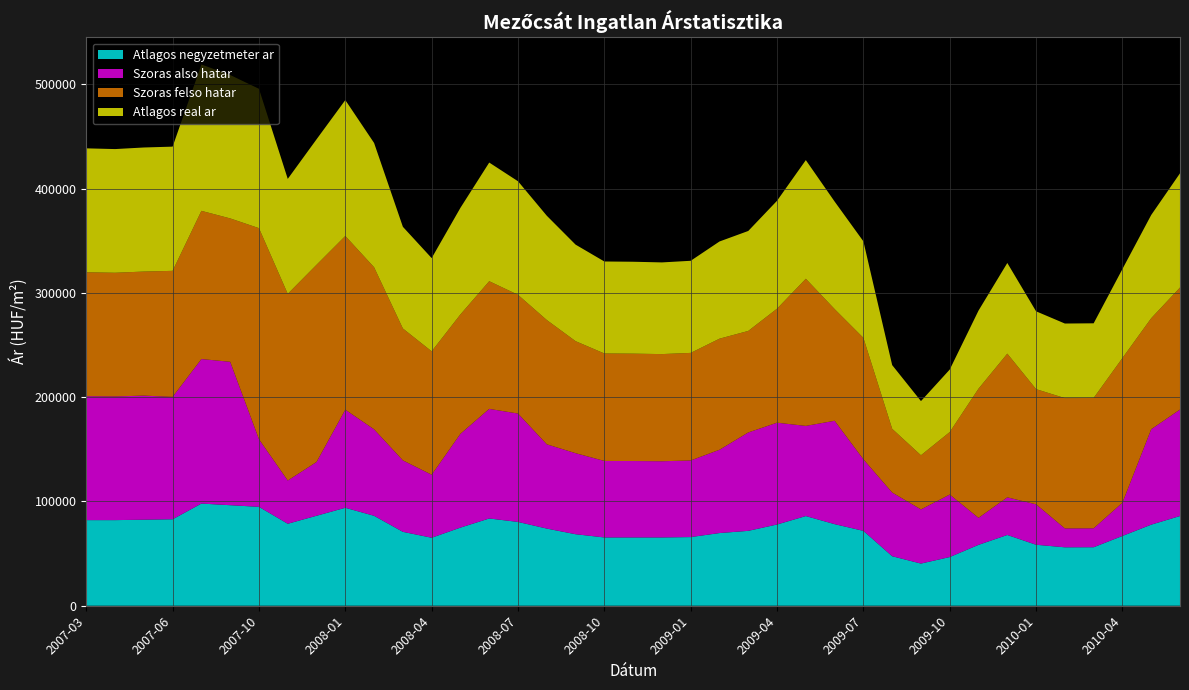

Reading left to right, what are all the values shown in this chart?

Atlagos negyzetmeter ar: 2007-03=82118	2007-04=82118	2007-05=82534	2007-06=82950	2007-07=98001	2007-08=96425	2007-10=94848	2007-11=78636	2007-12=86303	2008-01=93969	2008-02=86257	2008-03=70879	2008-04=65222	2008-05=74938	2008-06=83686	2008-07=80390	2008-08=74007	2008-09=68592	2008-10=65500	2008-11=65500	2008-12=65500	2009-01=65857	2009-02=69711	2009-03=71829	2009-04=77919	2009-05=86010	2009-06=78256	2009-07=71815	2009-08=47480	2009-09=40450	2009-10=46699	2009-11=58412	2009-12=67880	2010-01=58495	2010-02=56041	2010-03=56110	2010-04=66943	2010-05=77777	2010-06=86053
Szoras also hatar: 2007-03=118866	2007-04=118633	2007-05=119001	2007-06=117370	2007-07=138622	2007-08=137550	2007-10=64882	2007-11=41474	2007-12=51575	2008-01=94095	2008-02=82949	2008-03=68534	2008-04=60416	2008-05=89995	2008-06=105136	2008-07=103945	2008-08=80830	2008-09=77744	2008-10=73382	2008-11=73301	2008-12=73087	2009-01=73486	2009-02=79888	2009-03=94378	2009-04=97647	2009-05=86486	2009-06=99151	2009-07=68631	2009-08=61111	2009-09=51942	2009-10=59949	2009-11=25877	2009-12=36091	2010-01=38771	2010-02=18122	2010-03=18169	2010-04=31917	2010-05=91548	2010-06=102115
Szoras felso hatar: 2007-03=118866	2007-04=118633	2007-05=119001	2007-06=120900	2007-07=142152	2007-08=137550	2007-10=202444	2007-11=179036	2007-12=189137	2008-01=166603	2008-02=155457	2008-03=126516	2008-04=118398	2008-05=114507	2008-06=122468	2008-07=113891	2008-08=119220	2008-09=107442	2008-10=103080	2008-11=102999	2008-12=102785	2009-01=103184	2009-02=106556	2009-03=97382	2009-04=109373	2009-05=141142	2009-06=107153	2009-07=116503	2009-08=61111	2009-09=51942	2009-10=59949	2009-11=123919	2009-12=137835	2010-01=110503	2010-02=124972	2010-03=125019	2010-04=138767	2010-05=106474	2010-06=117041
Atlagos real ar: 2007-03=118866	2007-04=118633	2007-05=119001	2007-06=119135	2007-07=140387	2007-08=137550	2007-10=133663	2007-11=110255	2007-12=120356	2008-01=130349	2008-02=119203	2008-03=97525	2008-04=89407	2008-05=102251	2008-06=113802	2008-07=108918	2008-08=100025	2008-09=92593	2008-10=88231	2008-11=88150	2008-12=87936	2009-01=88335	2009-02=93222	2009-03=95880	2009-04=103510	2009-05=113814	2009-06=103152	2009-07=92567	2009-08=61111	2009-09=51942	2009-10=59949	2009-11=74898	2009-12=86963	2010-01=74637	2010-02=71547	2010-03=71594	2010-04=85342	2010-05=99011	2010-06=109578